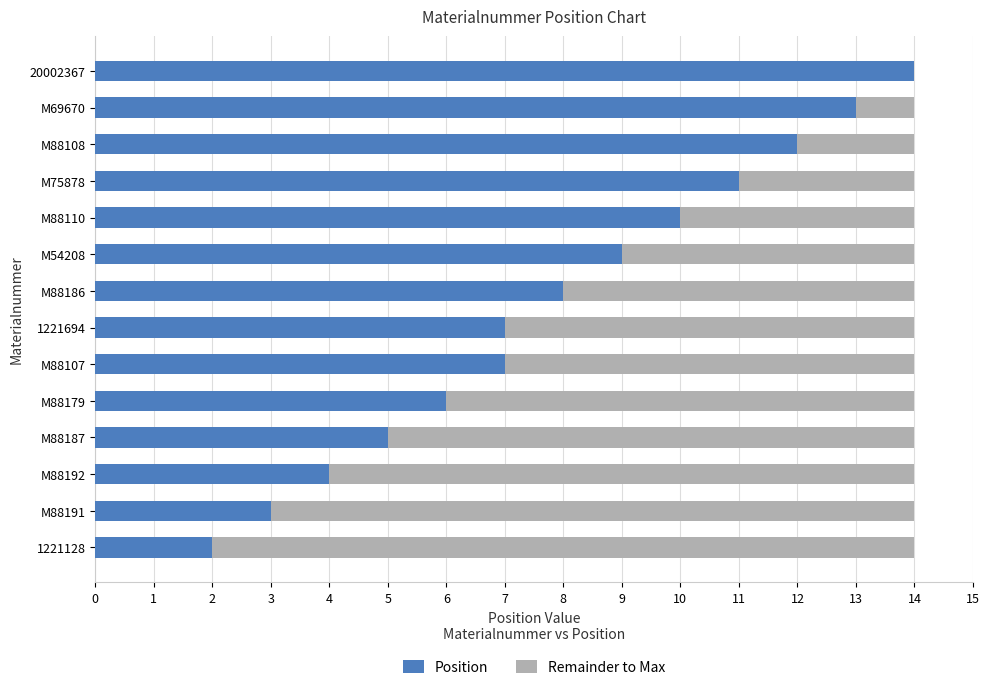

What is the total value across all series at M88179?

14